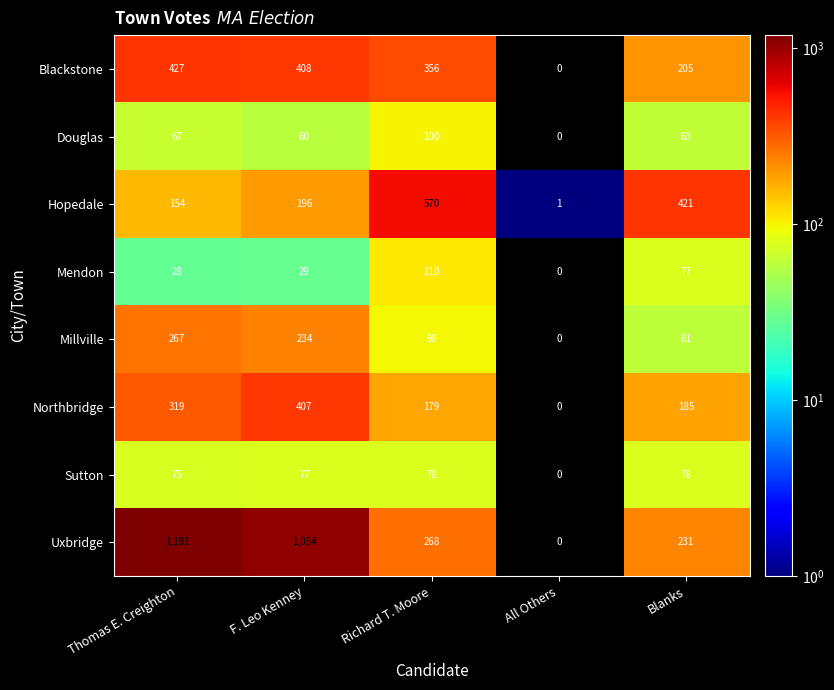

Where is Blackstone nearest to the value 213?

Blanks